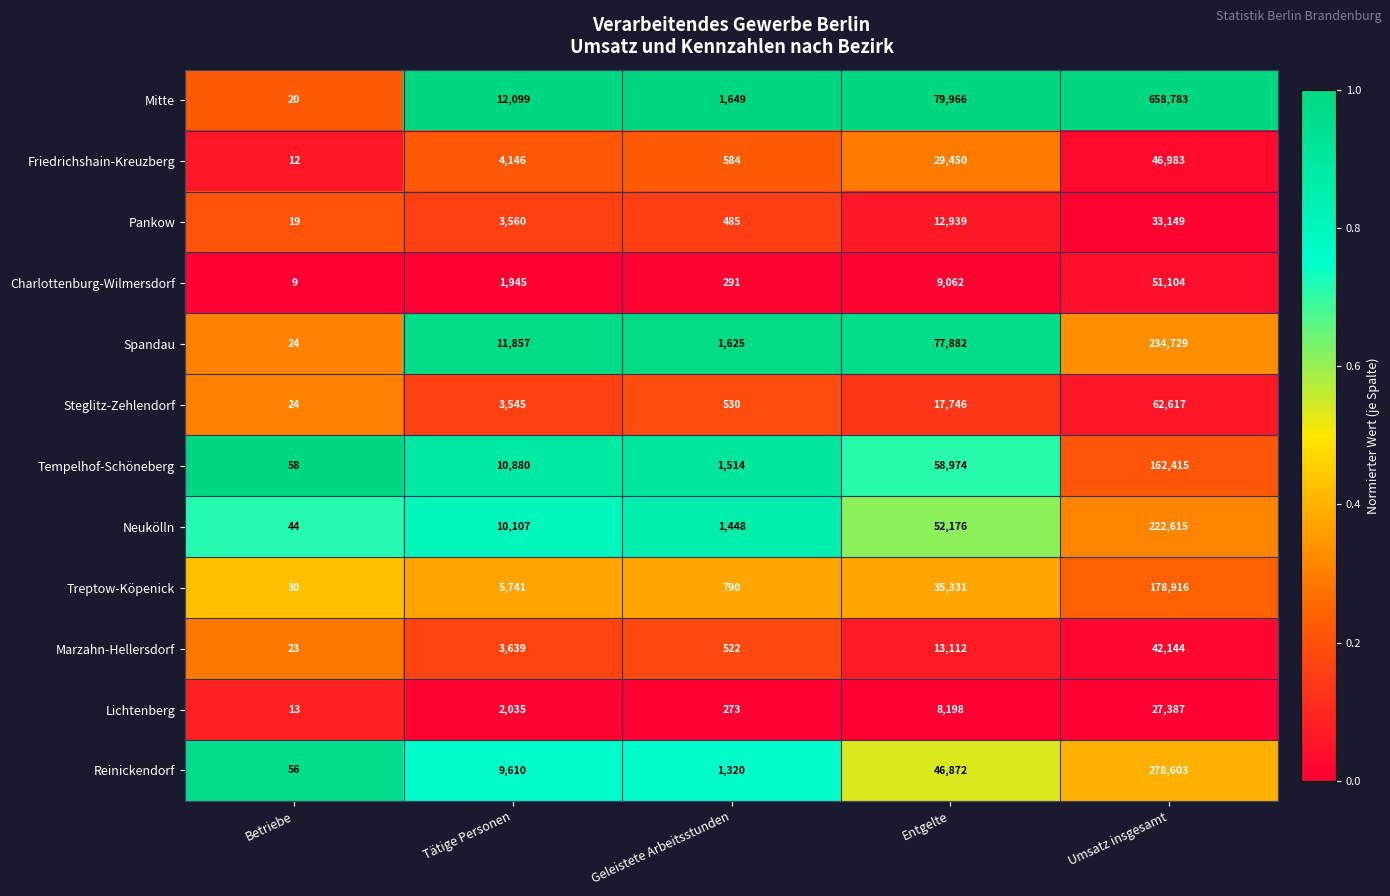

What is the difference between the maximum and minimum values in the Reinickendorf series?

278547